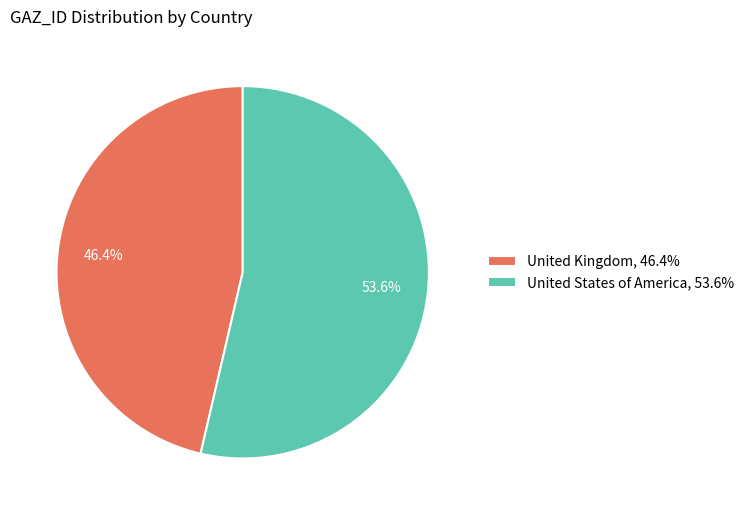

Count the number of slices in the pie.

2